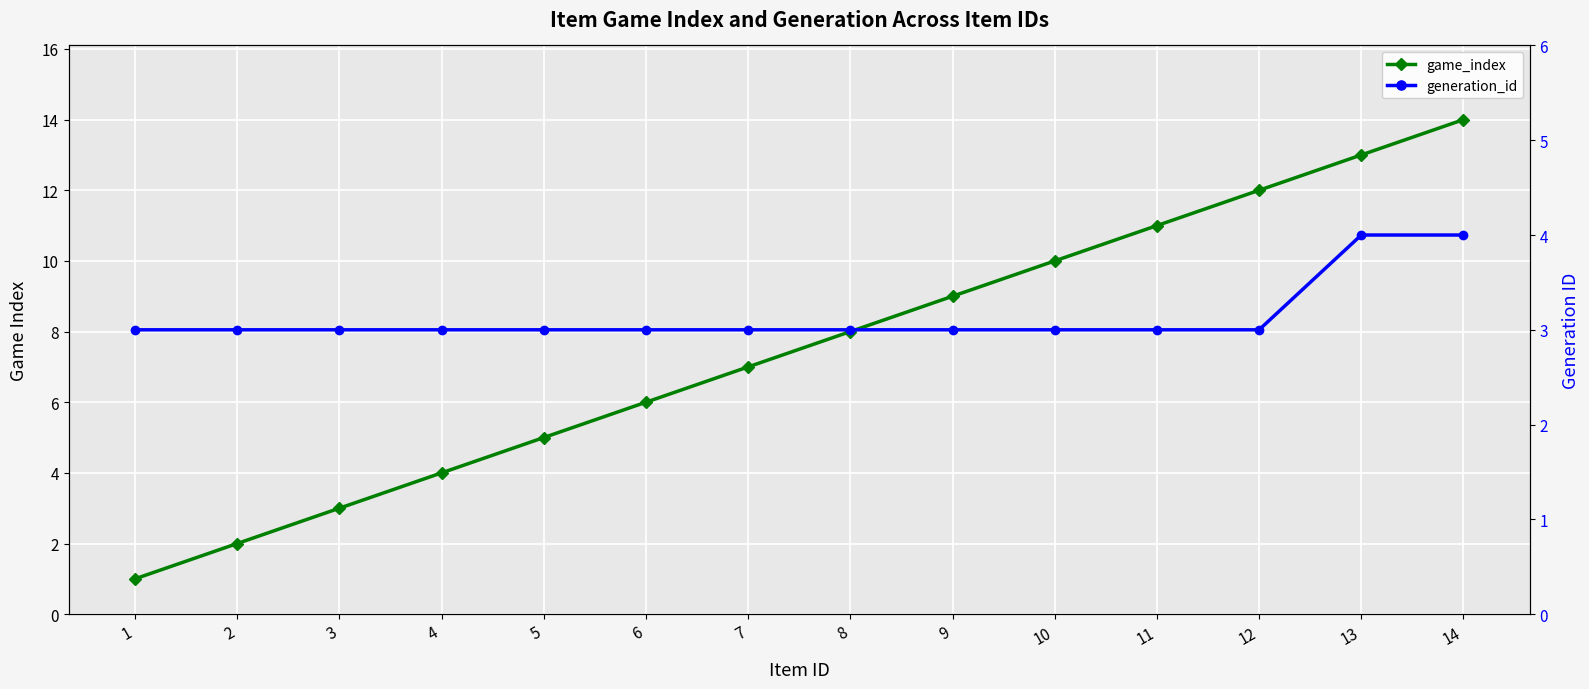

True or false: generation_id has a value of 5 at 3.

False